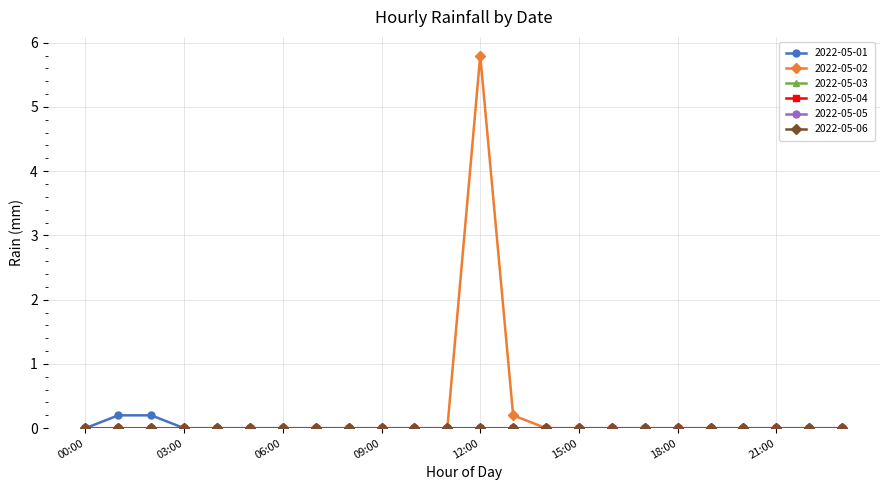

Does the chart have visible grid lines?

Yes